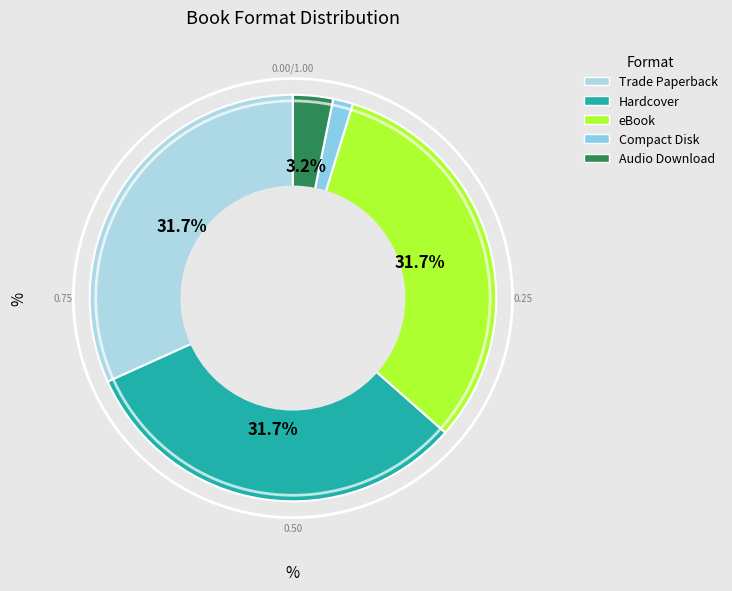

The Compact Disk slice represents 2% of the pie. True or false?

True